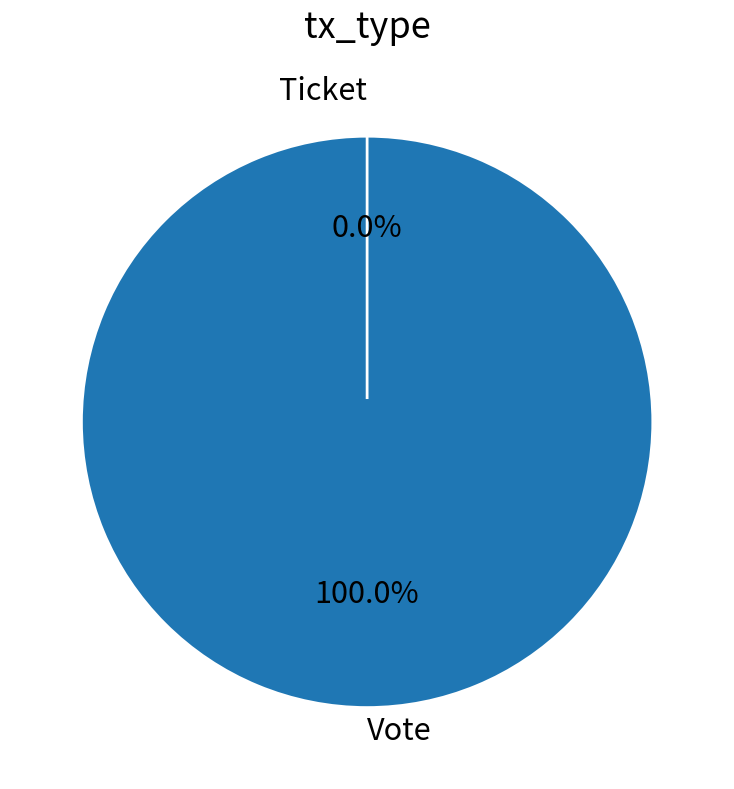

Which category has the biggest portion of the pie?

Vote